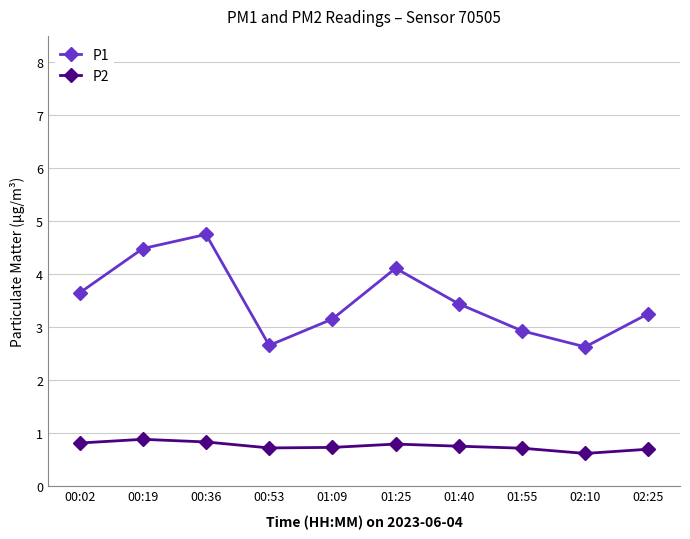

Which series changed the most between 01:09 and 01:25?

P1